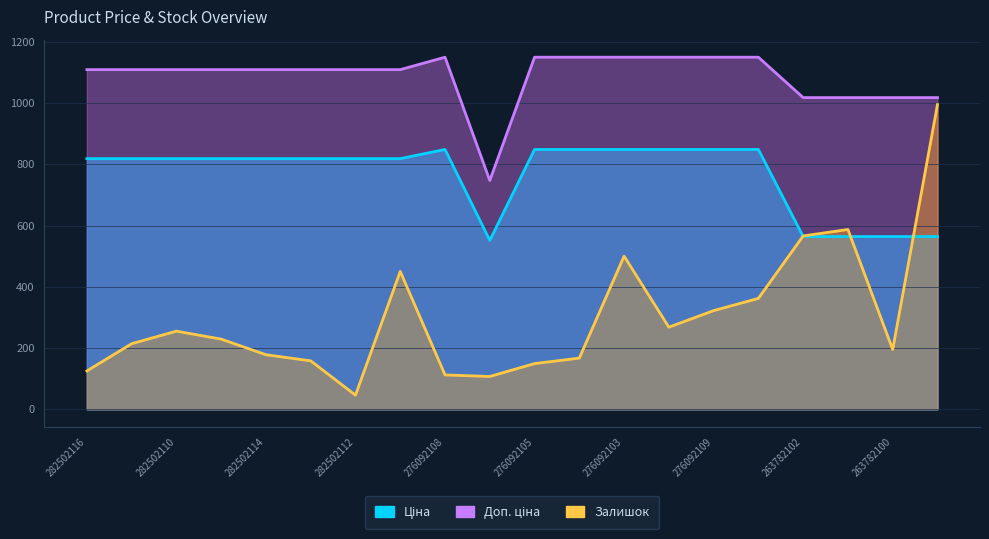

True or false: Залишок has more than 2 points higher than both neighbors.

True